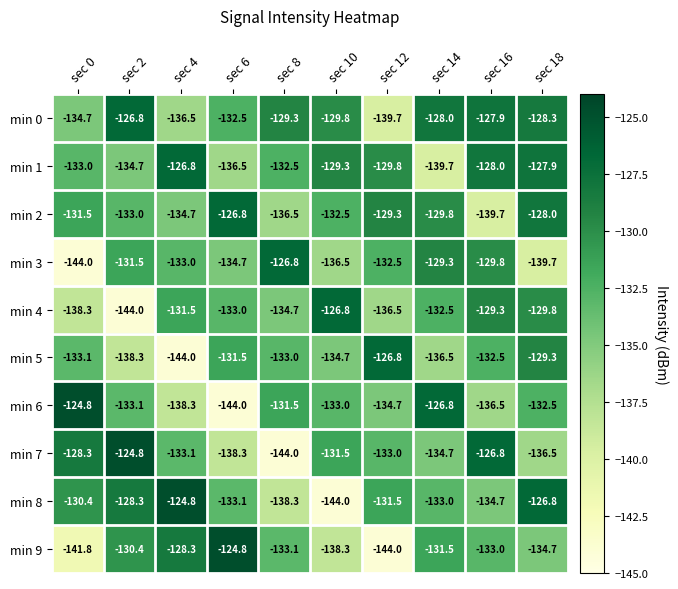

Count the number of data series in this chart.

10